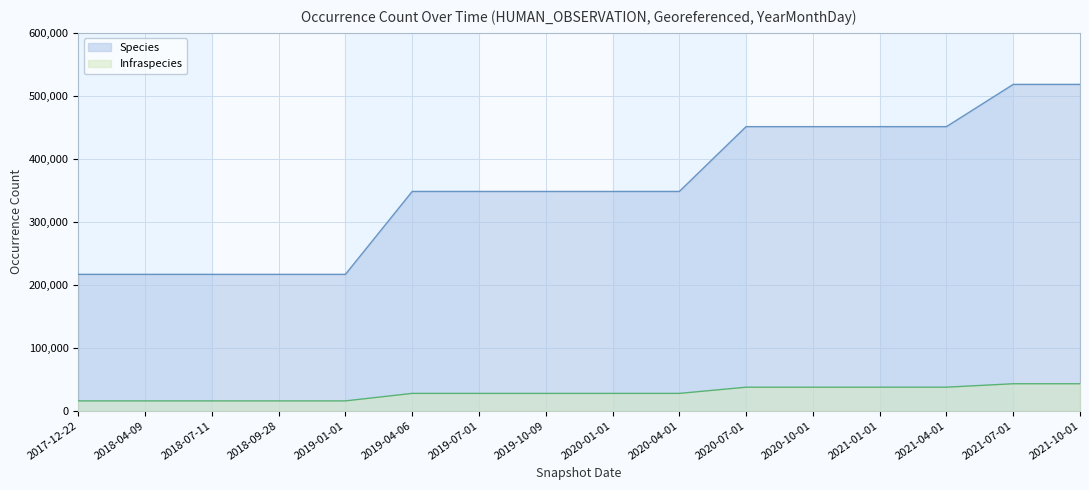

What is the label of the 14th point from the left?

2021-04-01